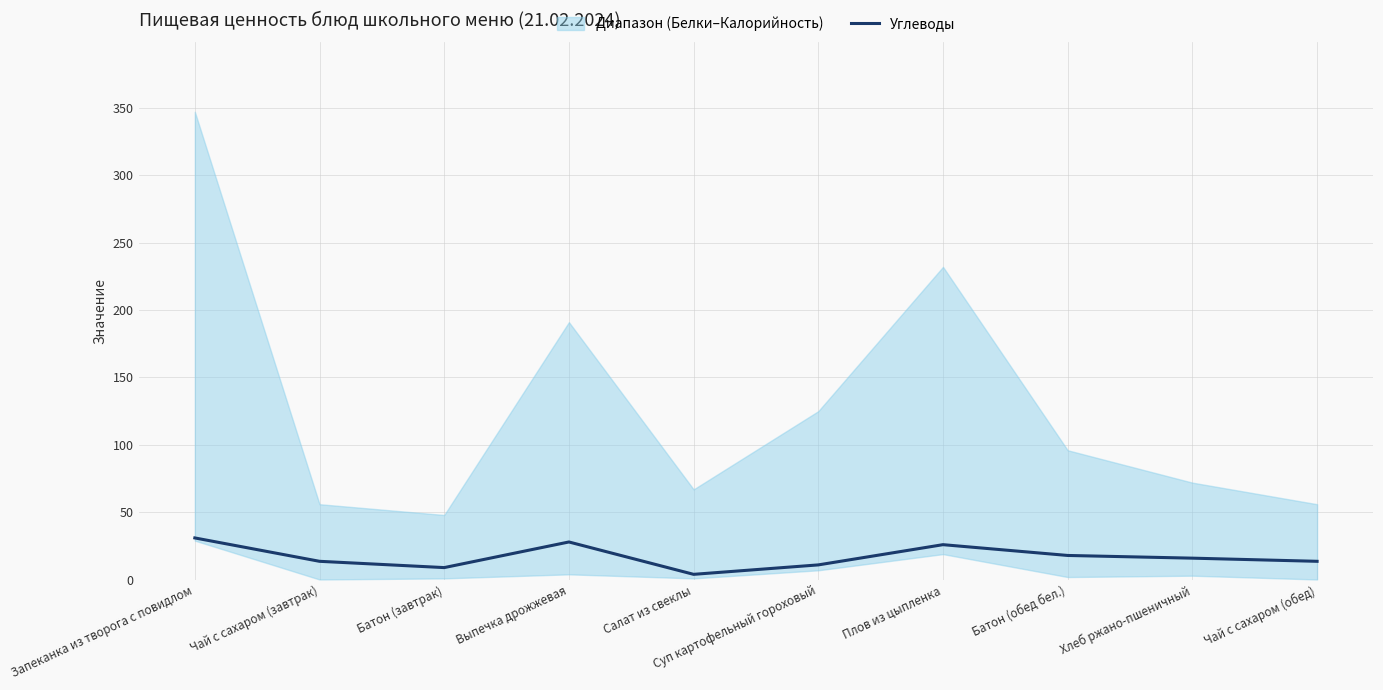

What is the difference between the maximum and second lowest values?

22.0